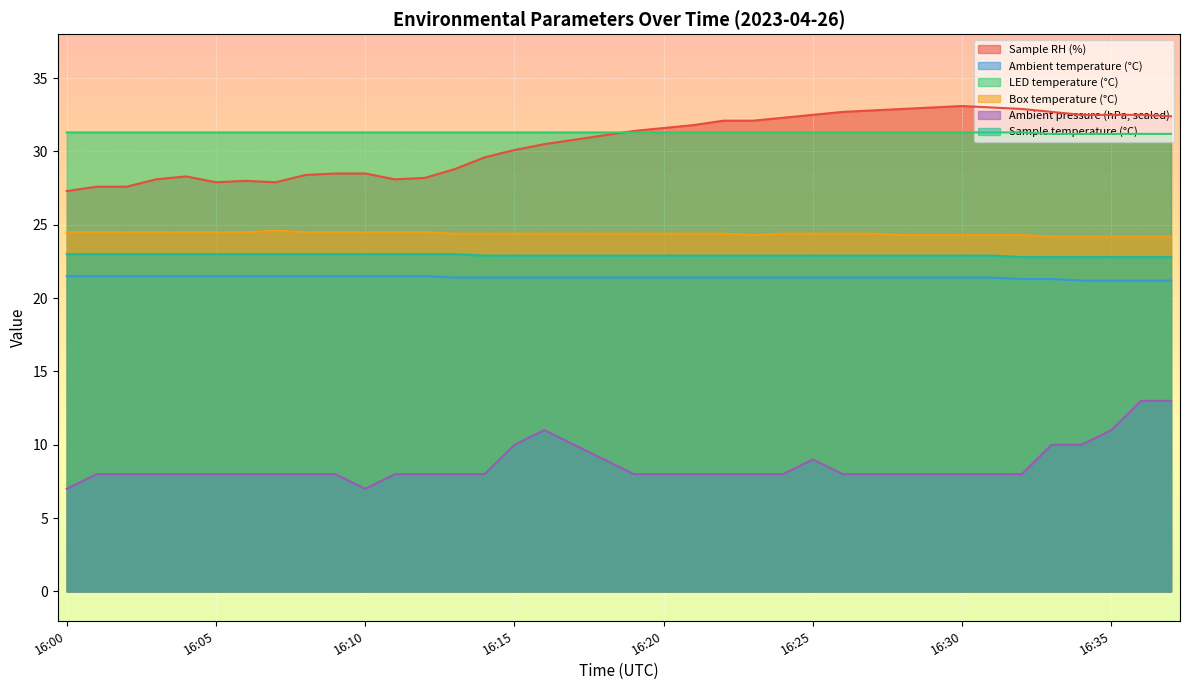

Is it true that Sample RH (%) equals 16.6 at 16:33?

False